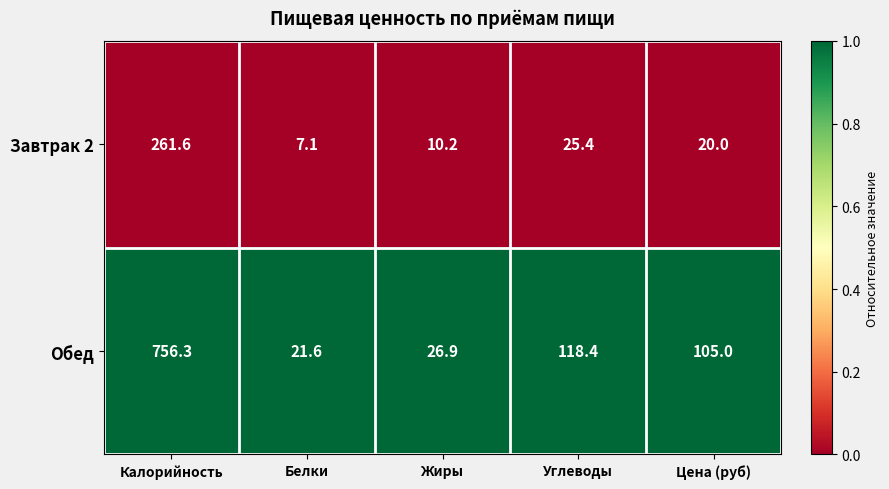

Which series has the largest range (max minus min)?

Обед